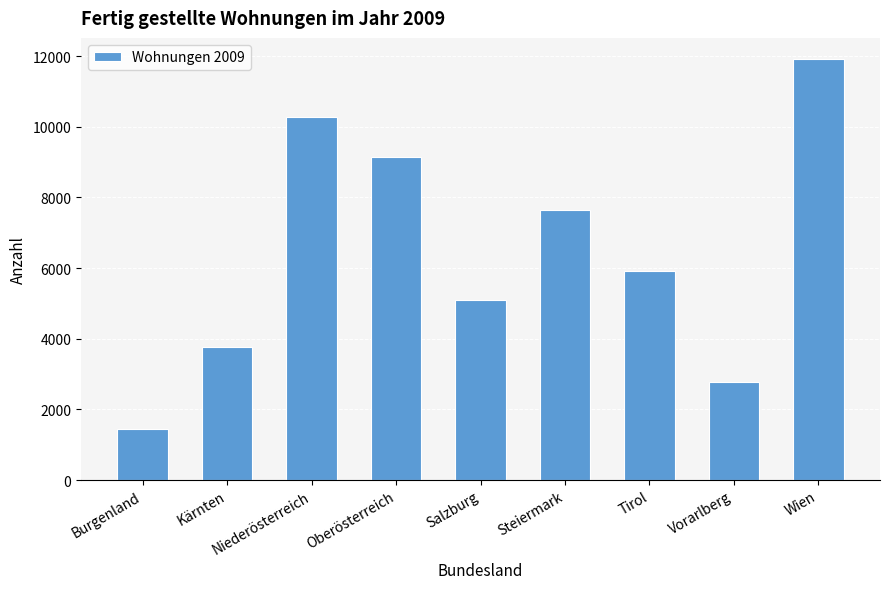

How many values are below 5925?

4